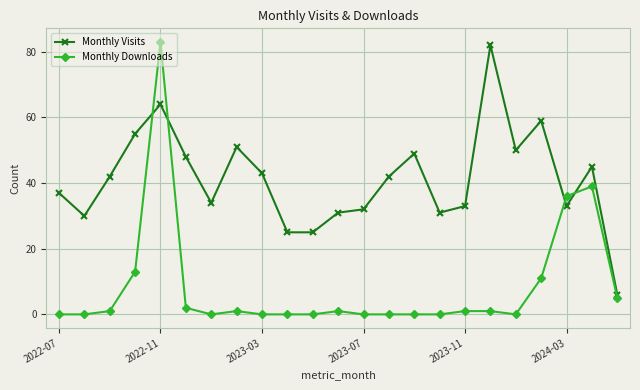

What is the highest value of the Monthly Downloads series?

83